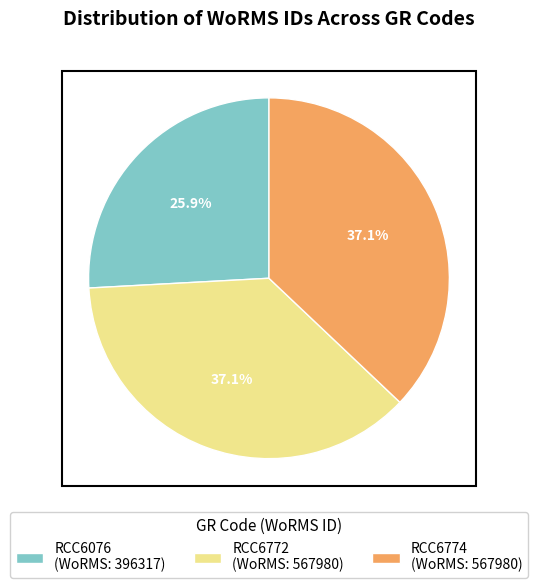

What is the ratio of the value at RCC6774 to the value at RCC6076?

1.4